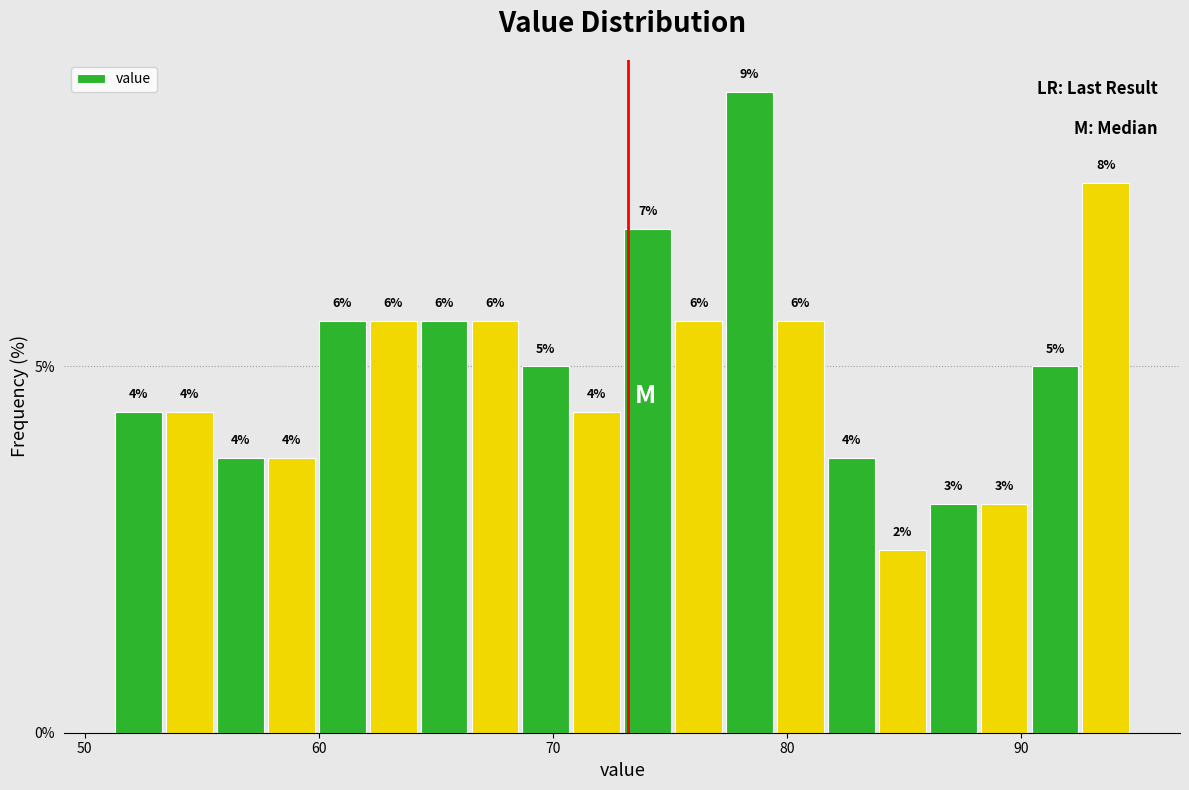

Read against the x-axis, roughly where is the centre of the tallest bar?

78